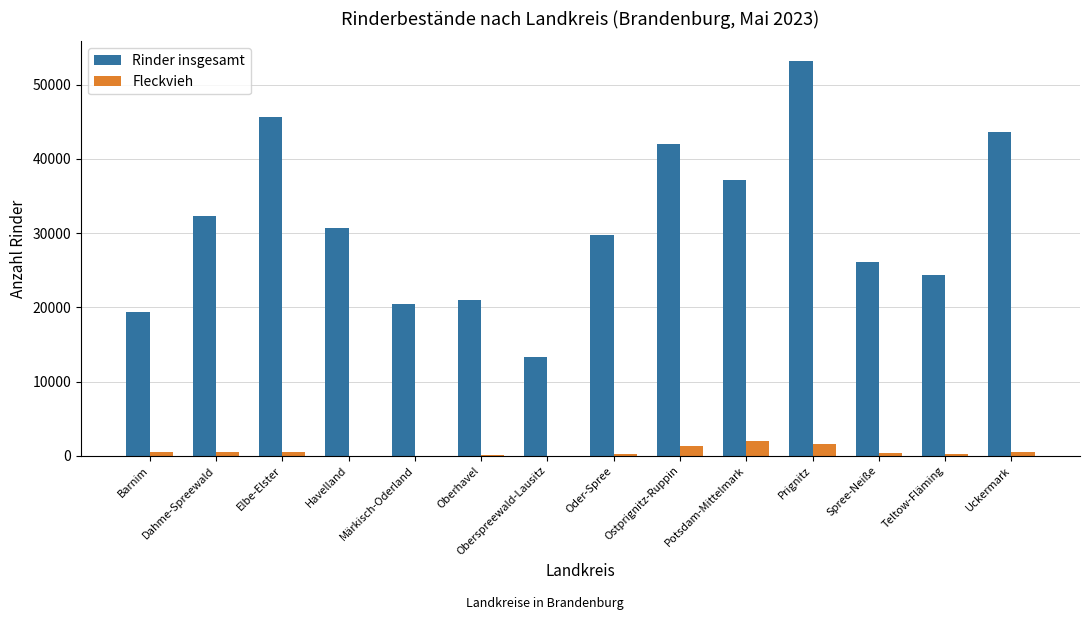

What is the maximum value shown in the chart?

53196